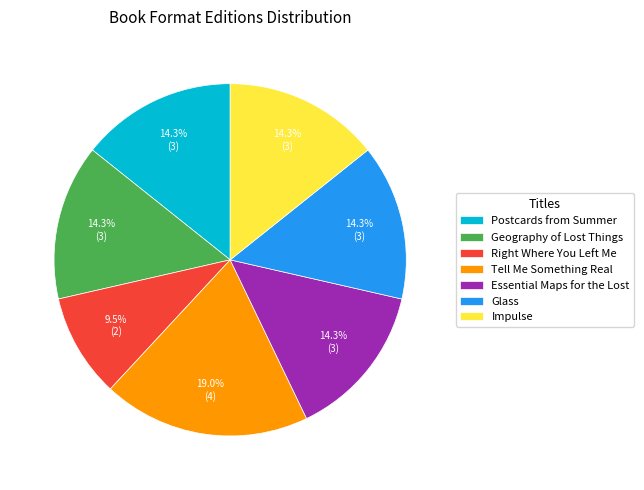

Is it true that Tell Me Something Real is 19% of the pie?

True